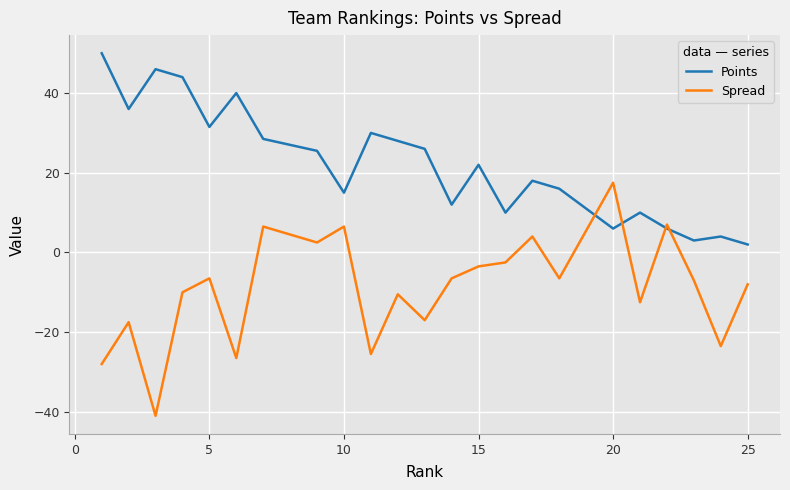

Reading left to right, what are all the values shown in this chart?

Points: 50.0	36.0	46.0	44.0	31.5	40.0	28.5	25.5	15.0	30.0	28.0	26.0	12.0	22.0	10.0	18.0	16.0	6.0	10.0	6.0	3.0	4.0	2.0
Spread: -28.0	-17.5	-41.0	-10.0	-6.5	-26.5	6.5	2.5	6.5	-25.5	-10.5	-17.0	-6.5	-3.5	-2.5	4.0	-6.5	17.5	-12.5	7.0	-7.0	-23.5	-8.0